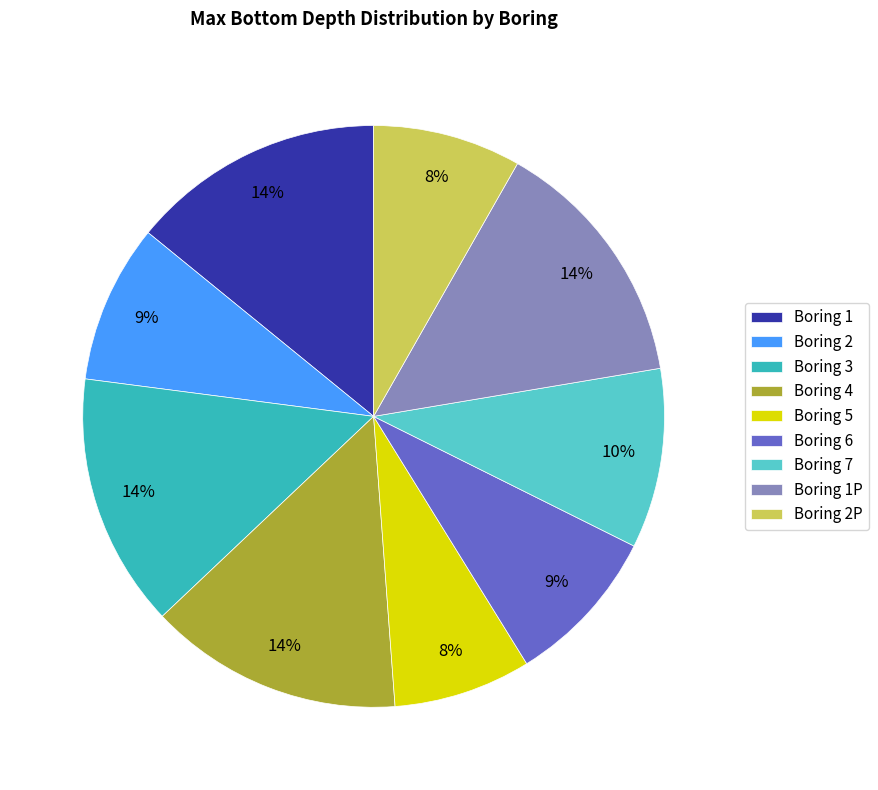

The Boring 6 slice represents 9% of the pie. True or false?

True